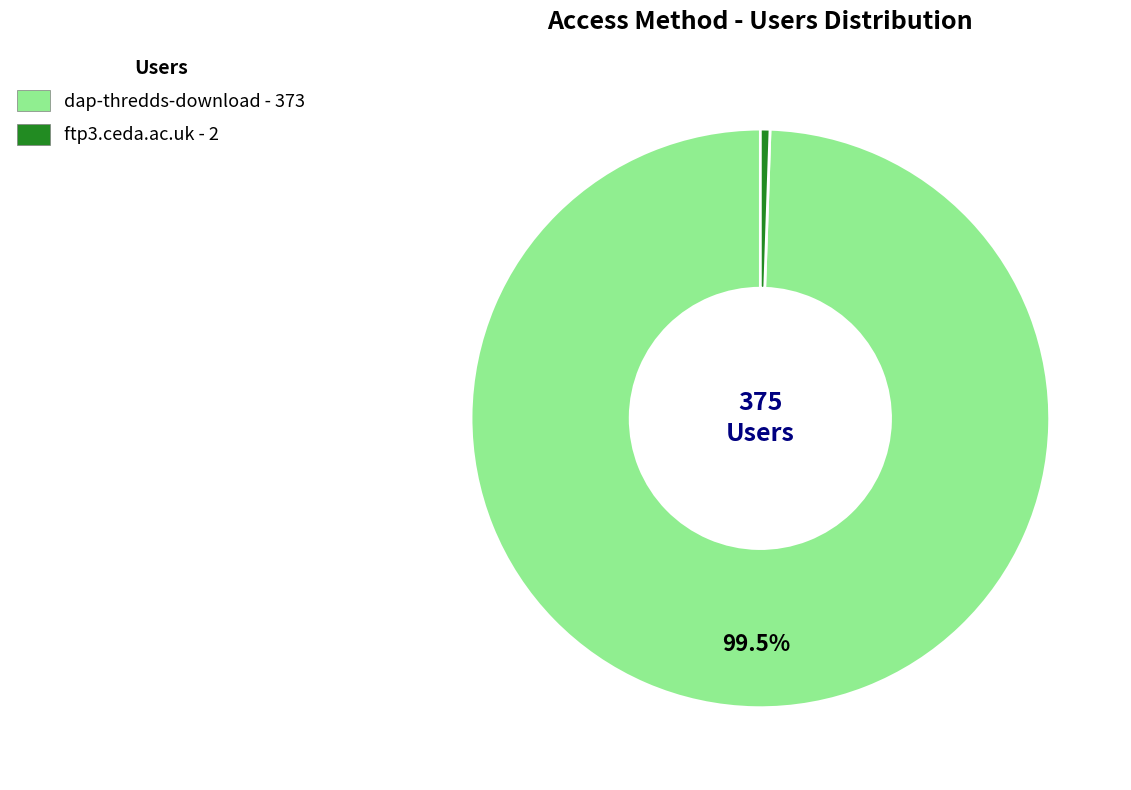

Which has a higher value, ftp3.ceda.ac.uk or dap-thredds-download?

dap-thredds-download